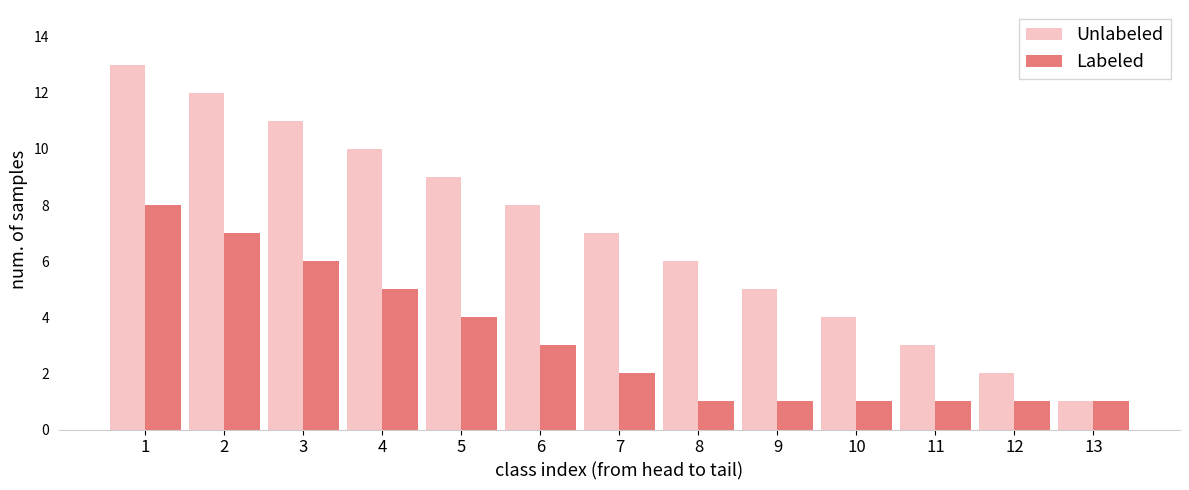

Which series has the largest total across all categories?

Unlabeled